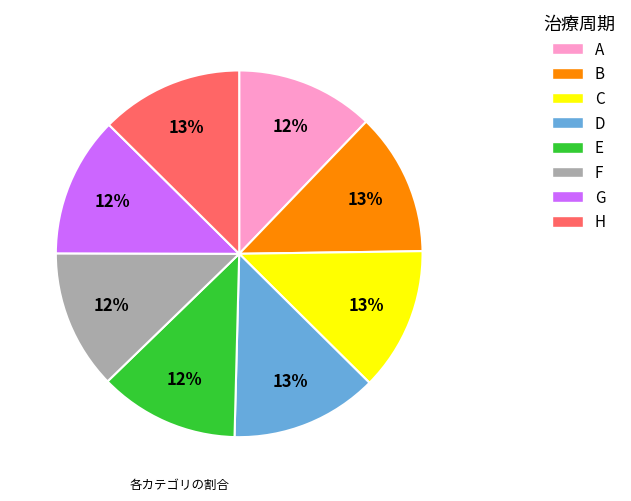

To the nearest percent, what percentage of the pie is G?

12%